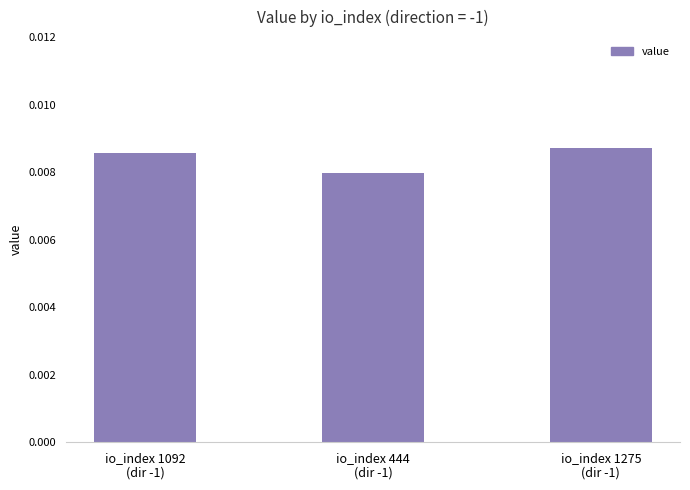

Which category has the lowest value across all series?

io_index 444
(dir -1)